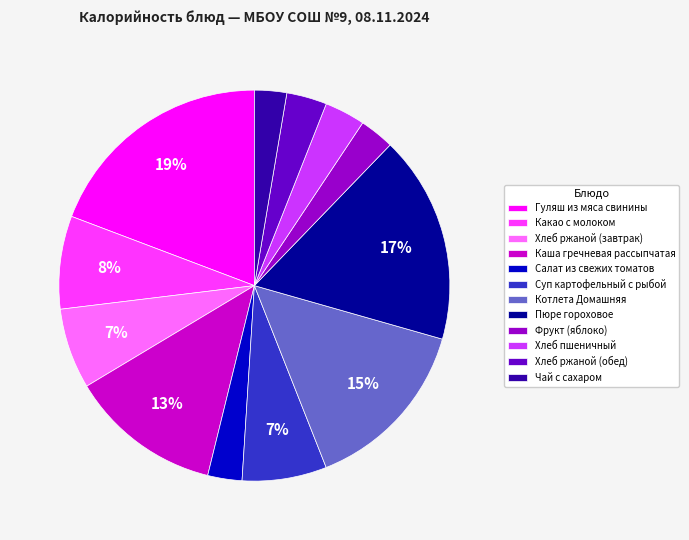

Which category has the biggest portion of the pie?

Гуляш из мяса свинины